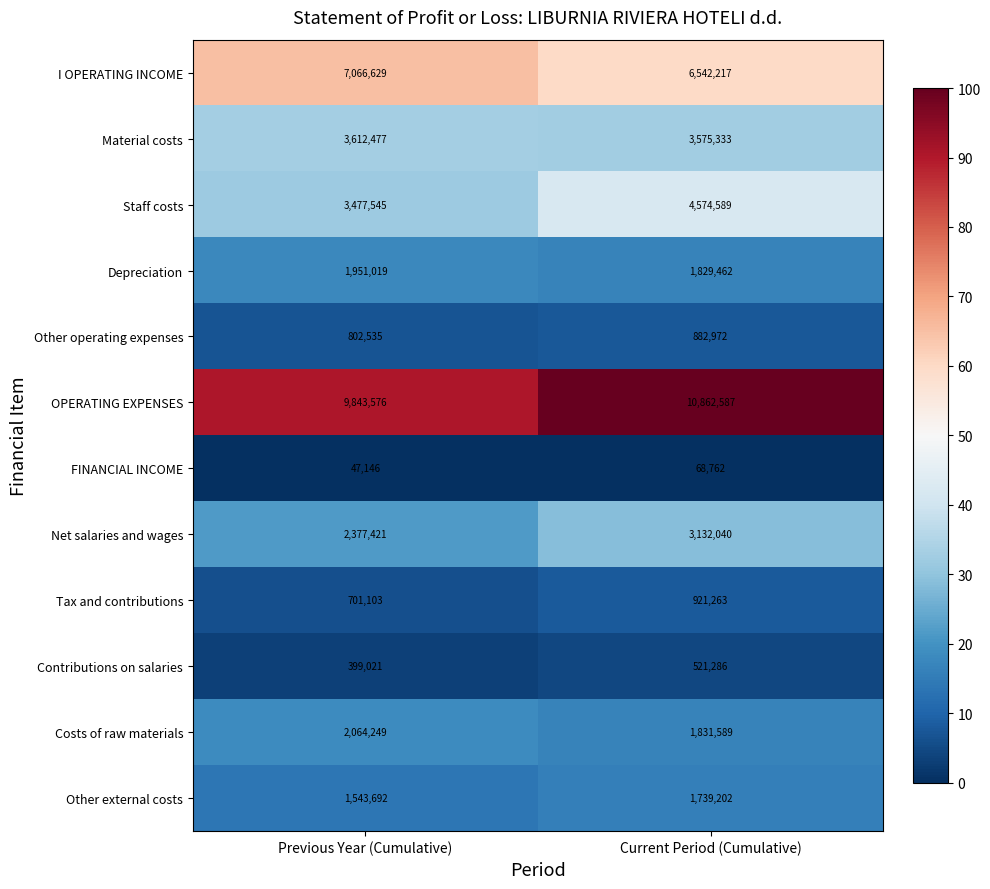

What is the sum of all Staff costs values?

8052134